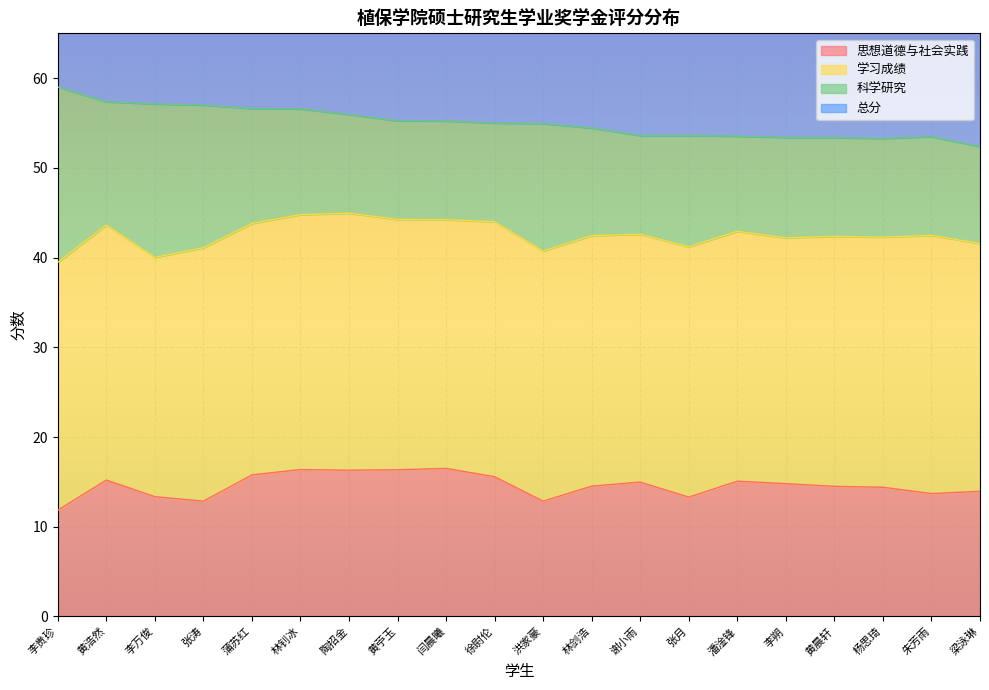

What position from the left is 黄浩然?

2